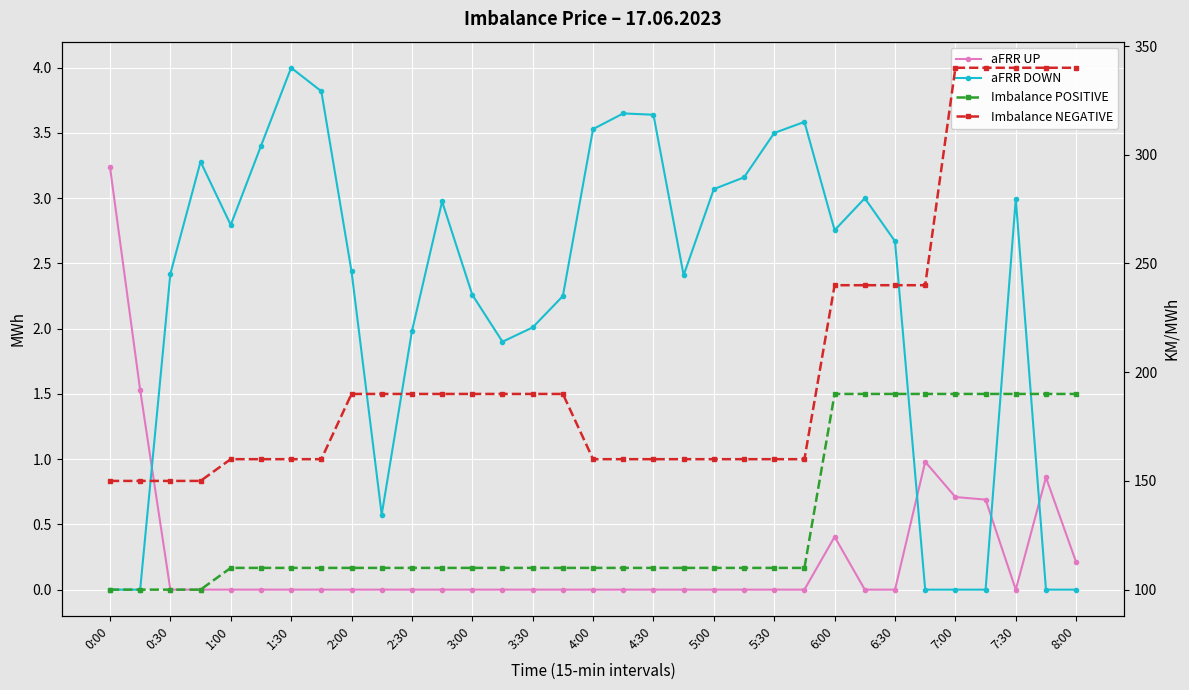

Which series has the largest range (max minus min)?

Imbalance NEGATIVE